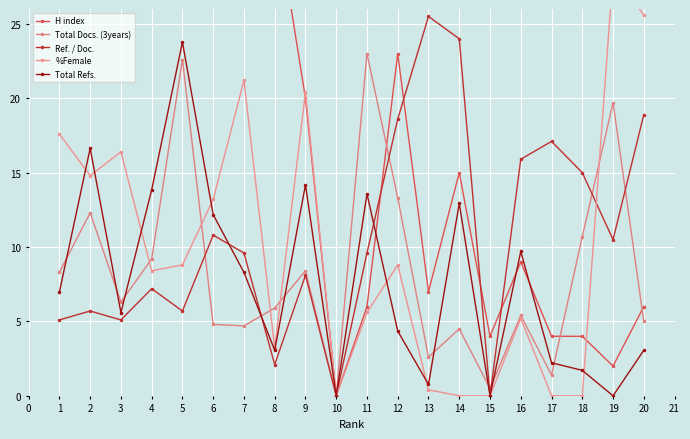

The value of Ref. / Doc. at 12 is 18.6. True or false?

True